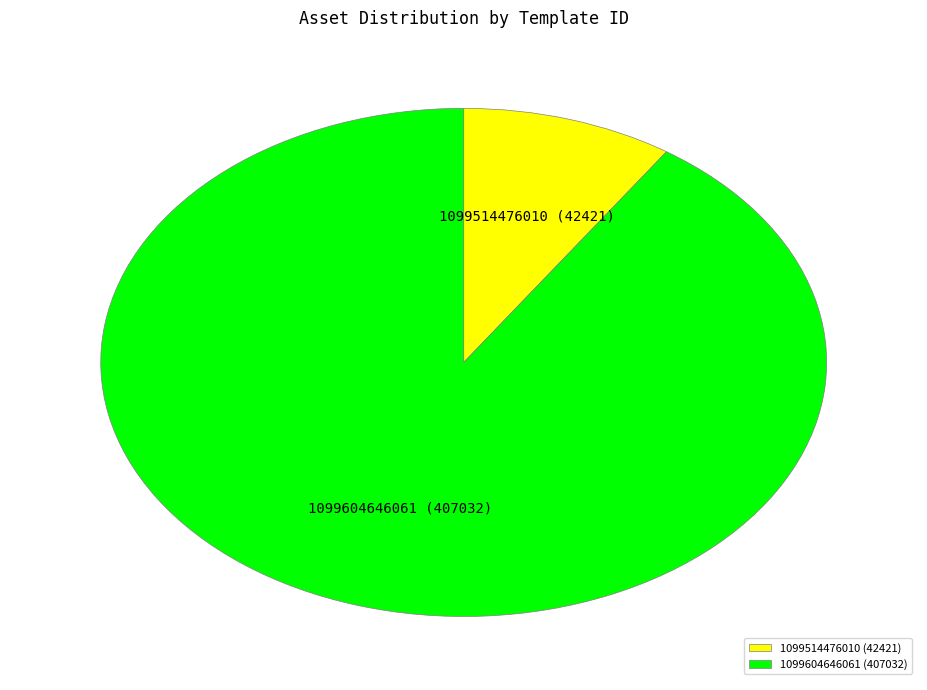

Does 1099514476010 (42421) represent more than half of the total?

No